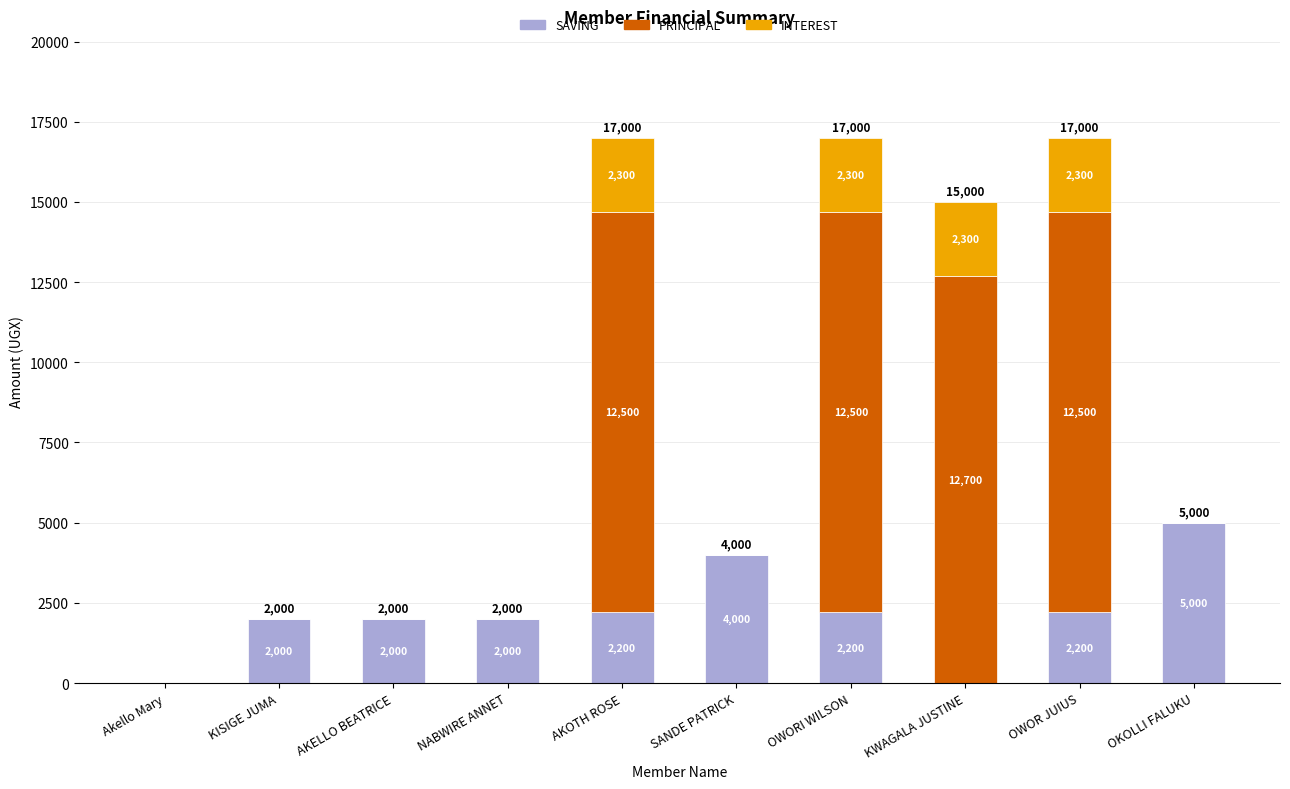

How many positive values does the SAVING series have?

8